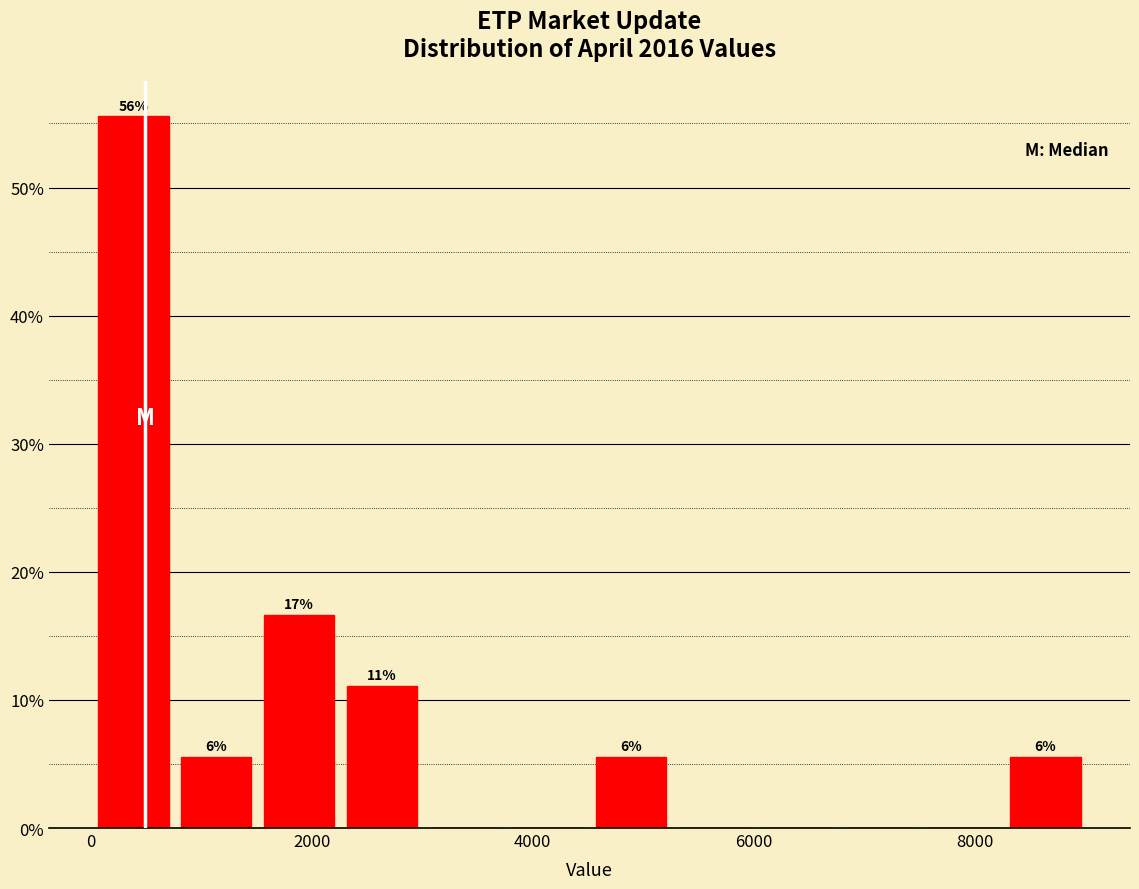

Around what value on the x-axis is the tallest bar? Give the approximate position of its centre, as read against the axis.

400